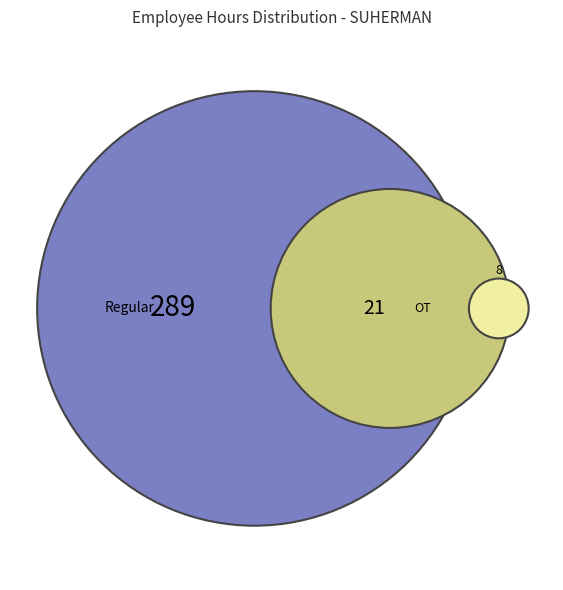

Does 2-Mon account for over 50% of the chart?

No